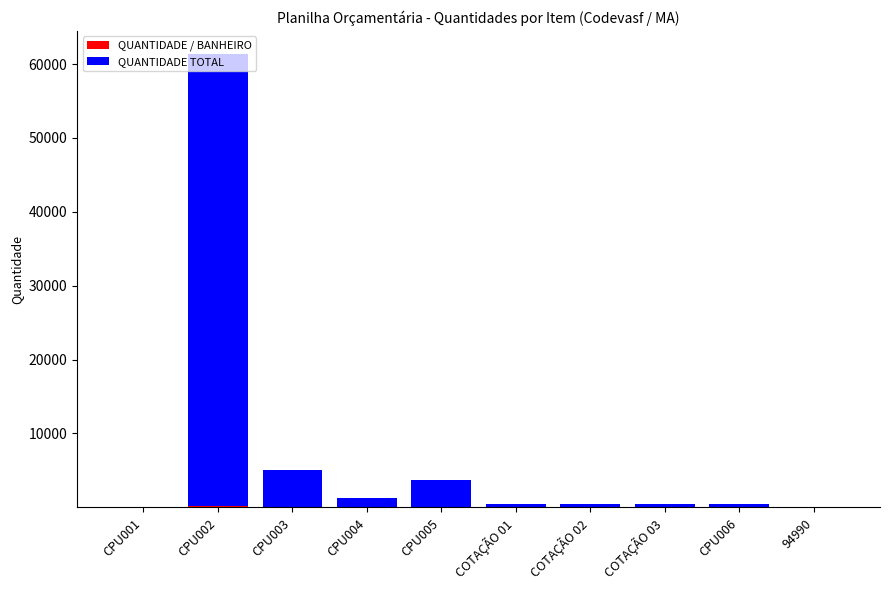

At which category is the sum across all series the highest?

CPU002